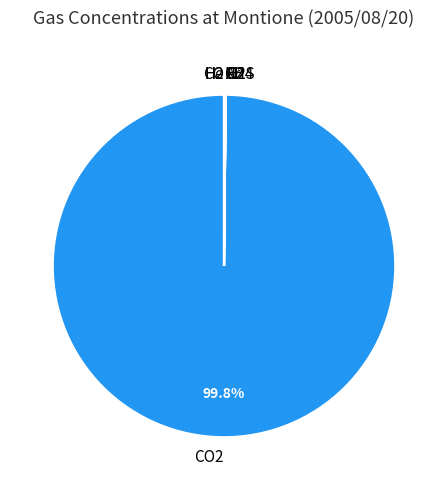

What is the largest slice in the pie chart?

CO2